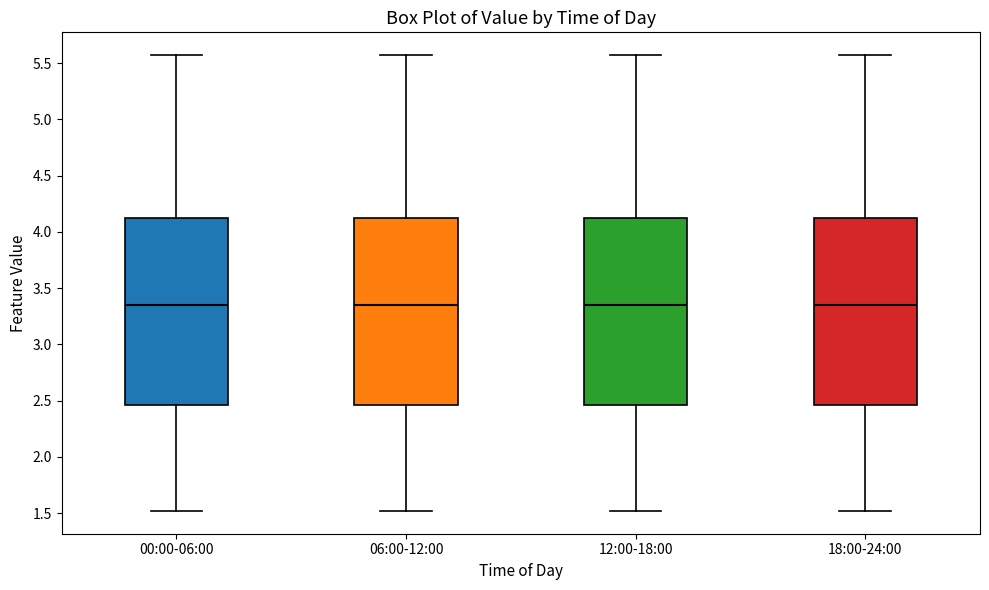

Where does the lower whisker of the box for 12:00-18:00 end on the y-axis? The values are not printed on the chart, so give them approximately, as read against the axis.

1.50